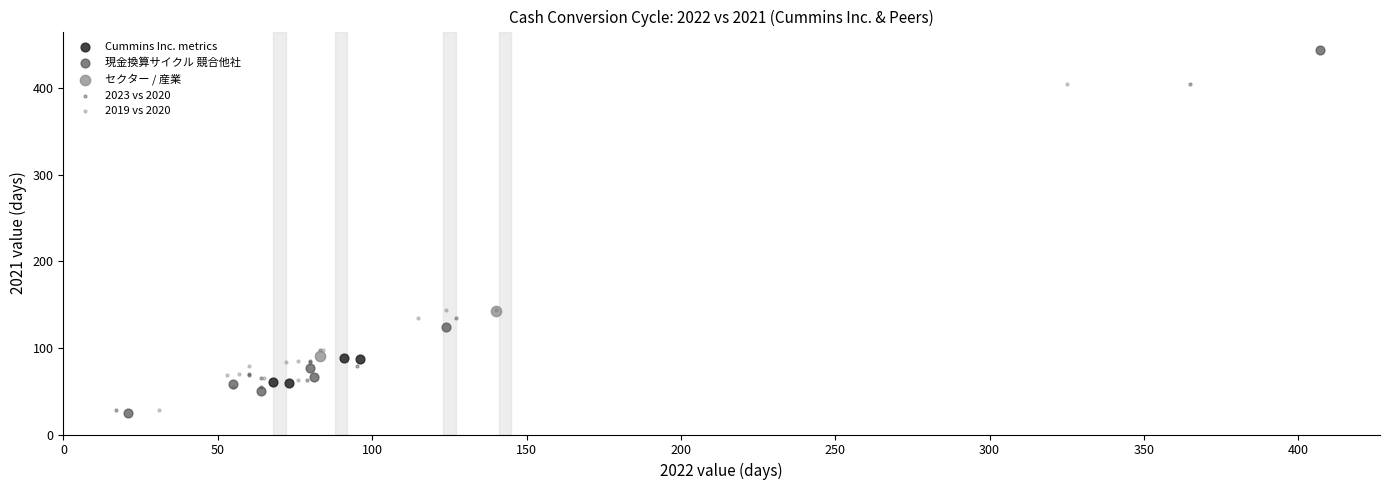

What are all the series names shown in the legend?

Cummins Inc. metrics, 現金換算サイクル 競合他社, セクター / 産業, 2023 vs 2020, 2019 vs 2020